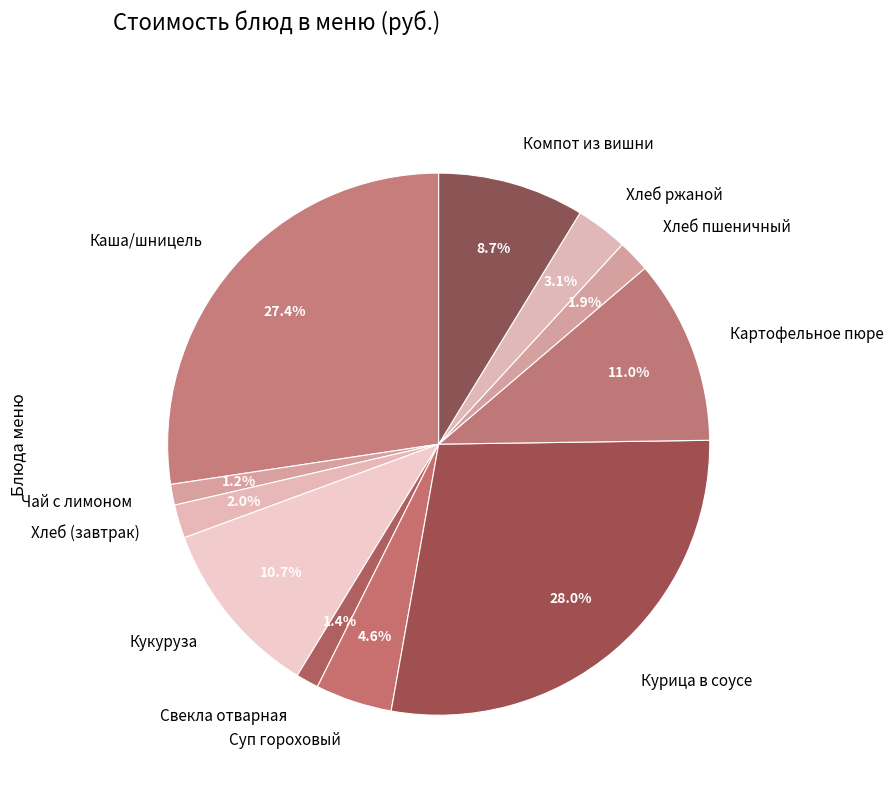

Which slice is the largest?

Курица в соусе